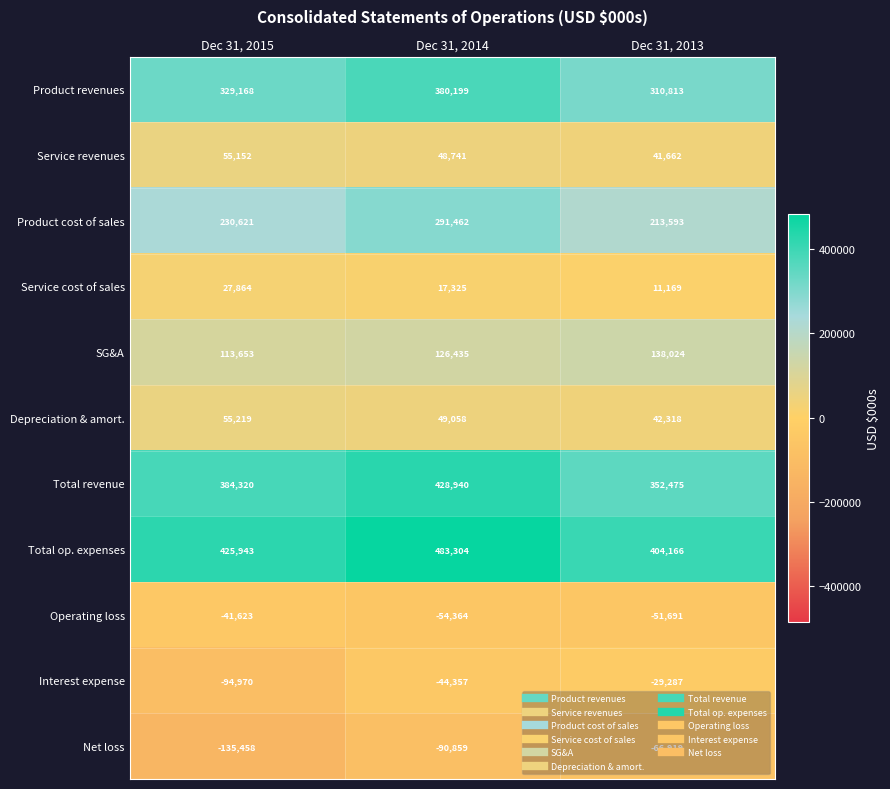

What is the greatest value displayed?

483304